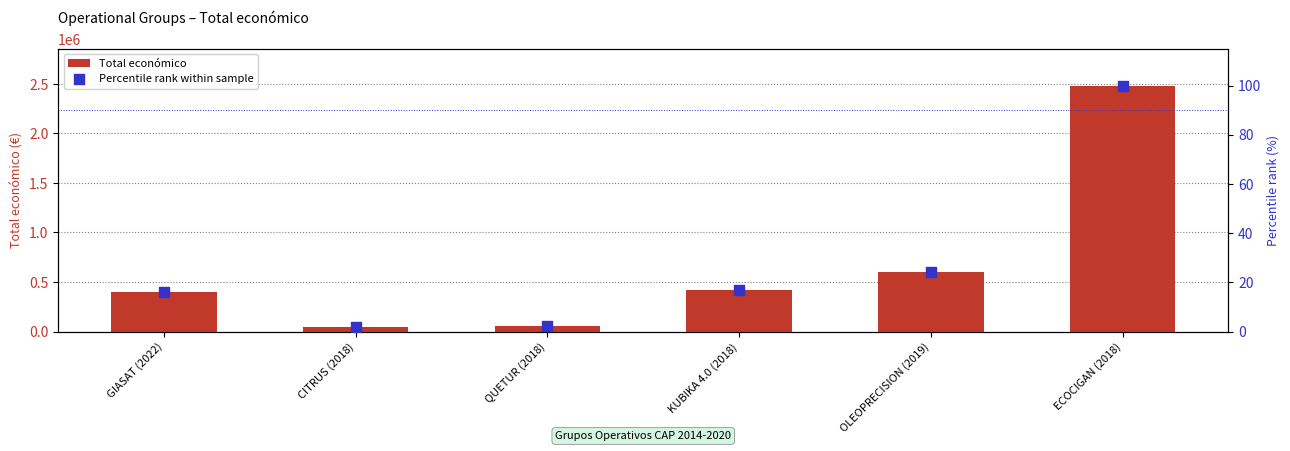

Is the value of Total económico at KUBIKA 4.0 (2018) greater than the value of Percentile rank within sample at GIASAT (2022)?

Yes